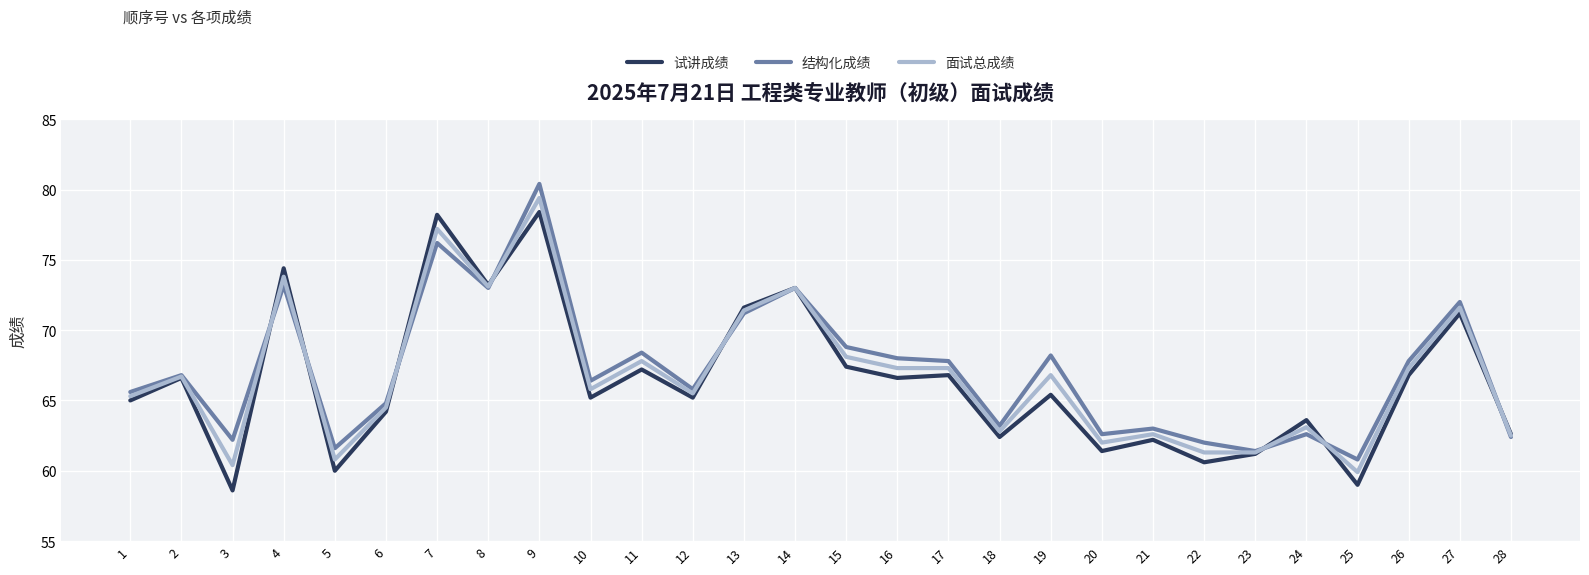

The 面试总成绩 series shows 60.8 at 5. True or false?

True